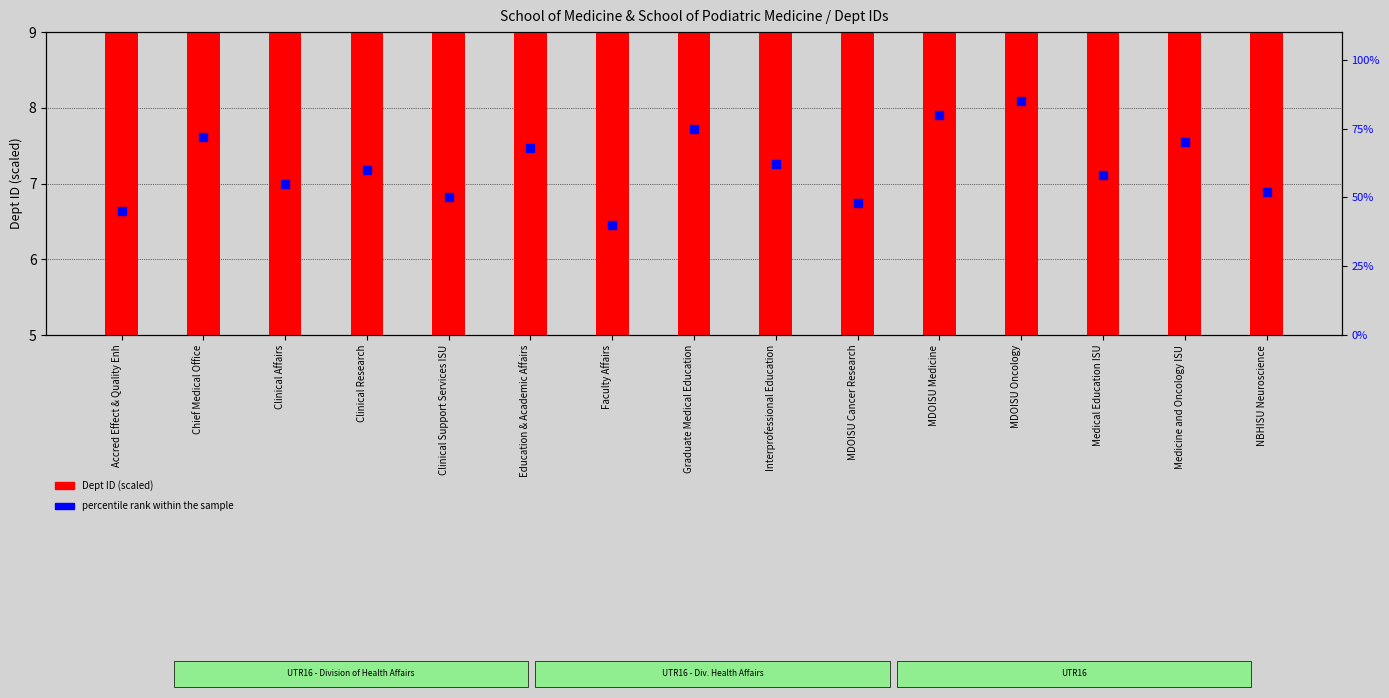

Which series has the largest total across all categories?

percentile rank within the sample